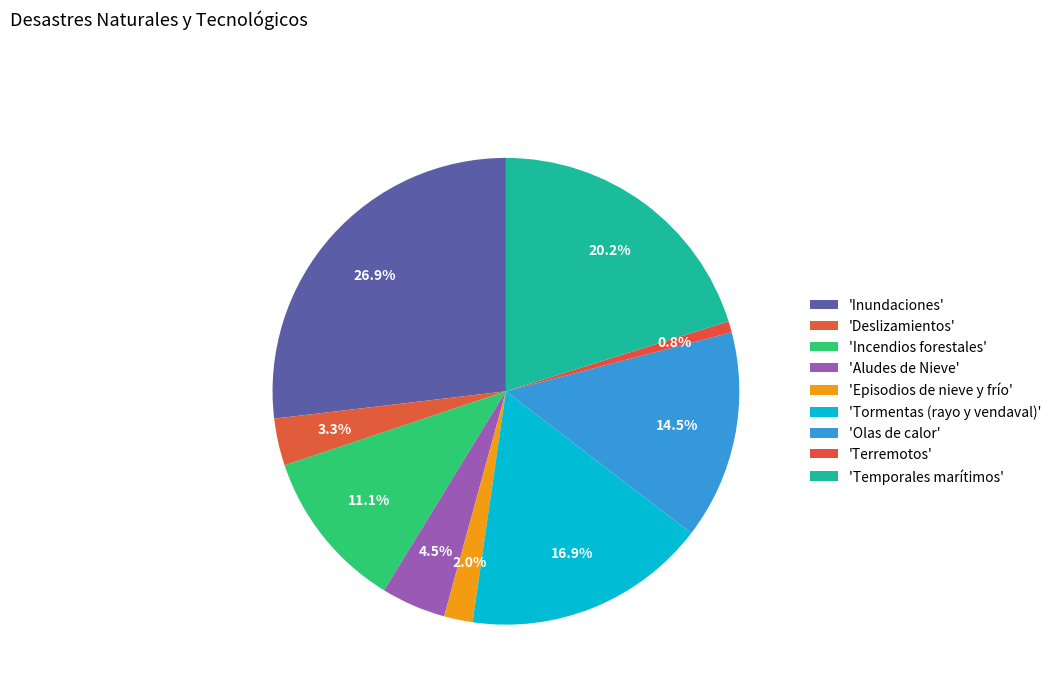

Rank the categories by value from highest to lowest.

'Inundaciones', 'Temporales marítimos', 'Tormentas (rayo y vendaval)', 'Olas de calor', 'Incendios forestales', 'Aludes de Nieve', 'Deslizamientos', 'Episodios de nieve y frío', 'Terremotos'